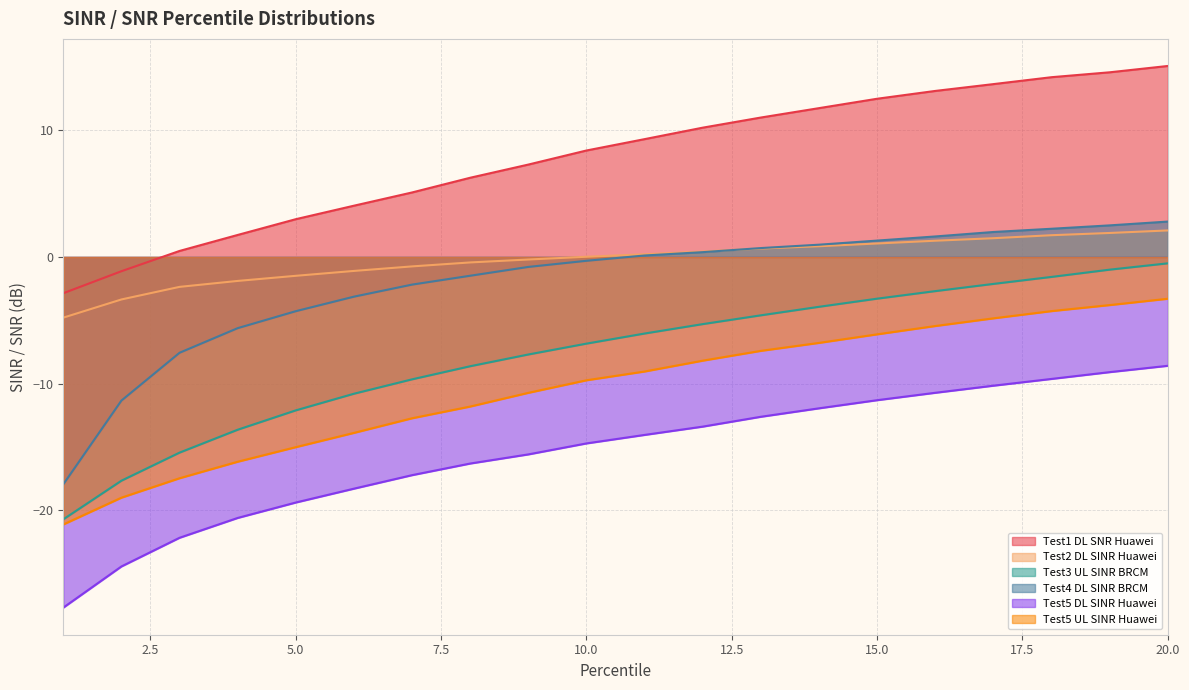

Count the number of data series in this chart.

6